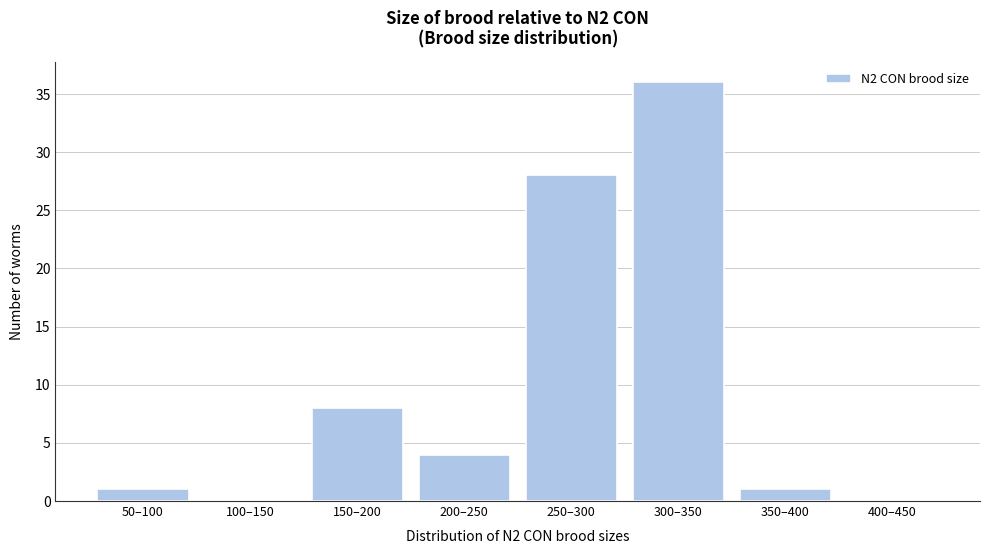

Reading left to right, extract all data points from this chart.

50–100=1	100–150=0	150–200=8	200–250=4	250–300=28	300–350=36	350–400=1	400–450=0